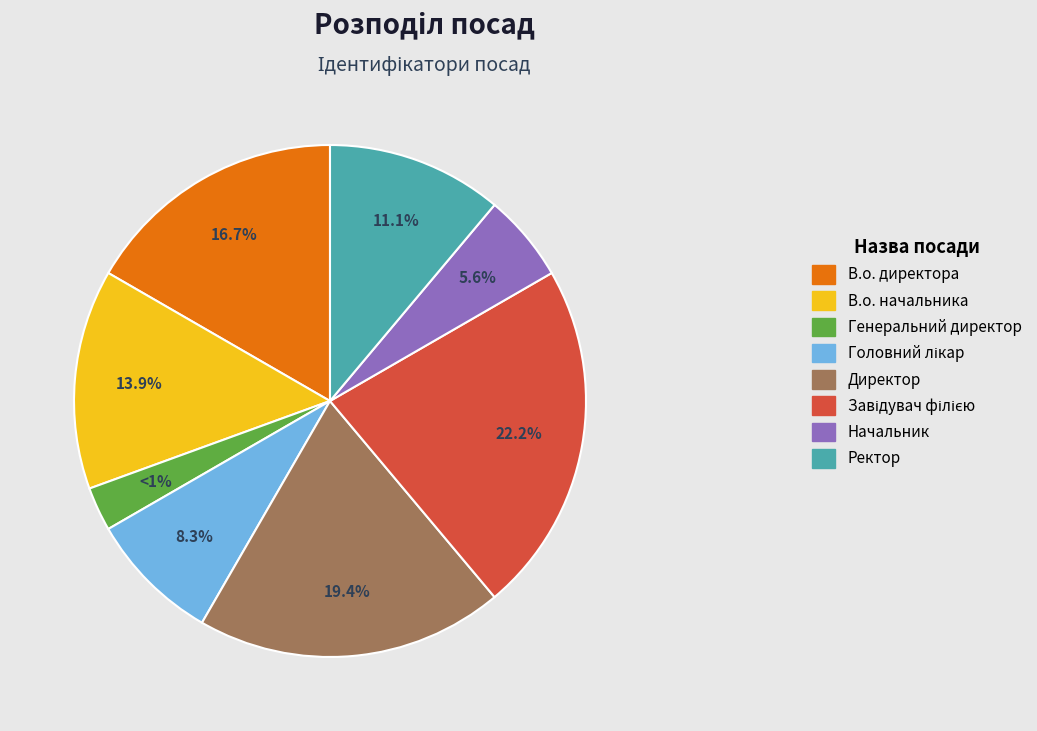

Which slice is the smallest?

Генеральний директор